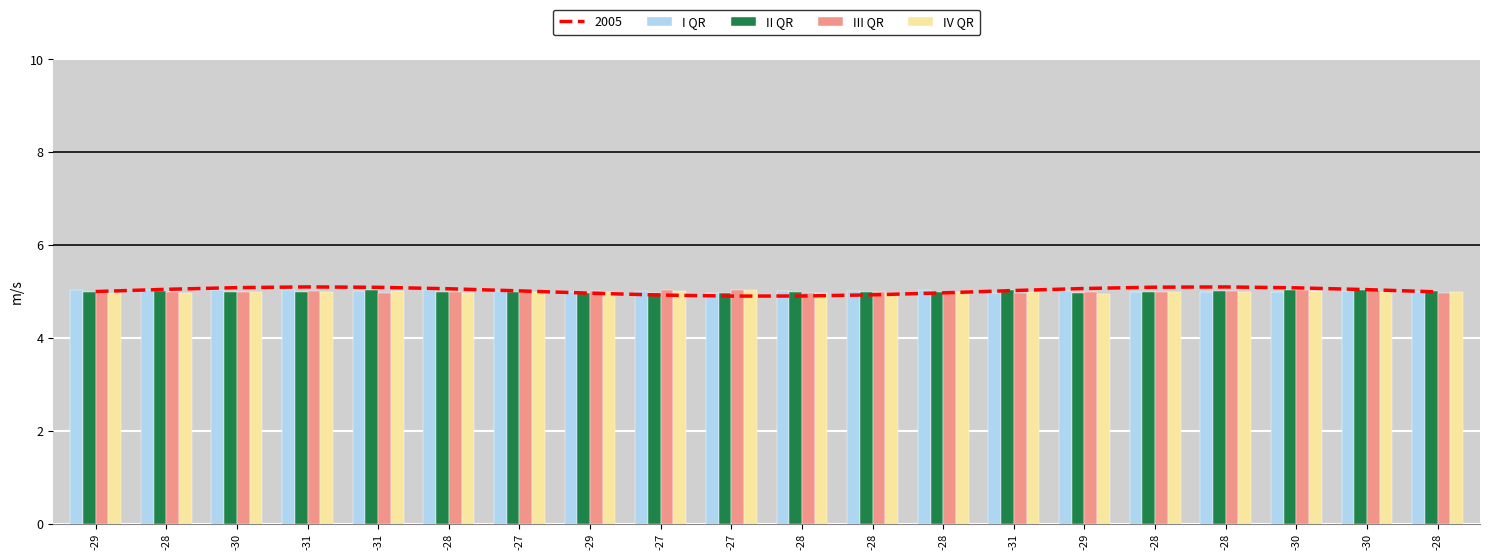

What is the label of the 4th bar from the left?

-31